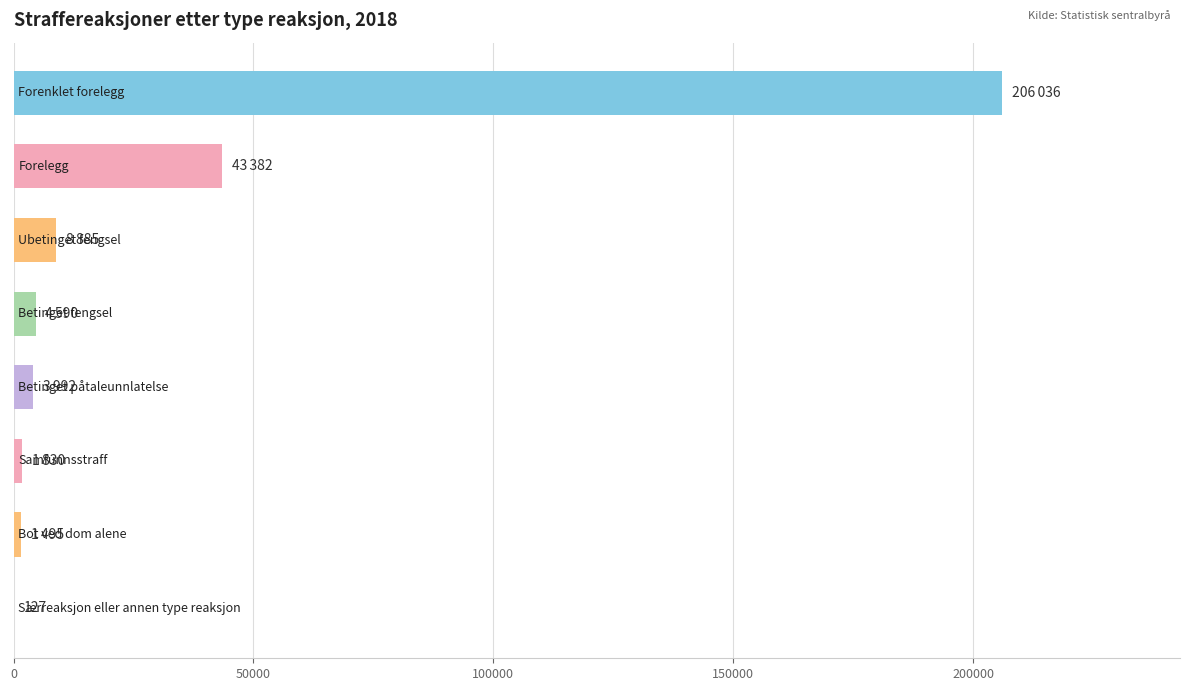

What is the sum of all values?

270337